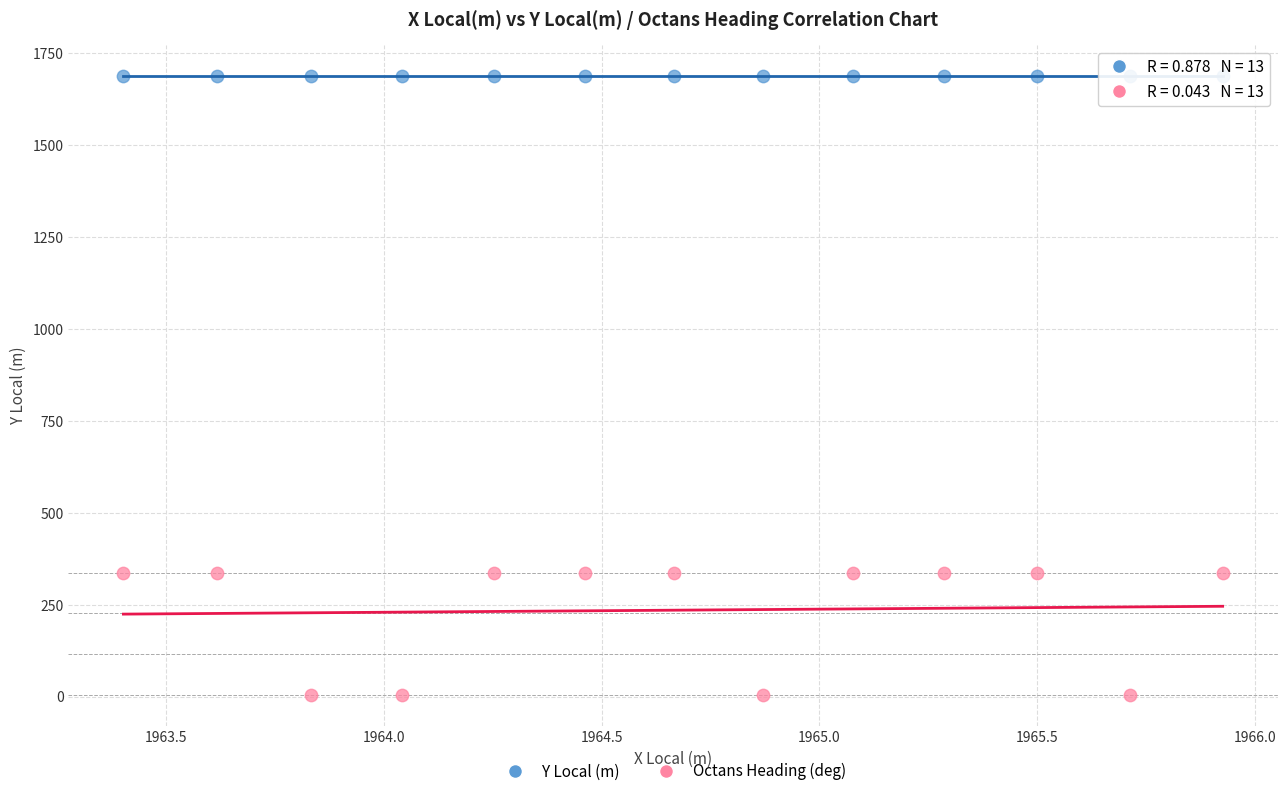

Which series contains the highest Y value?

Y Local (m)